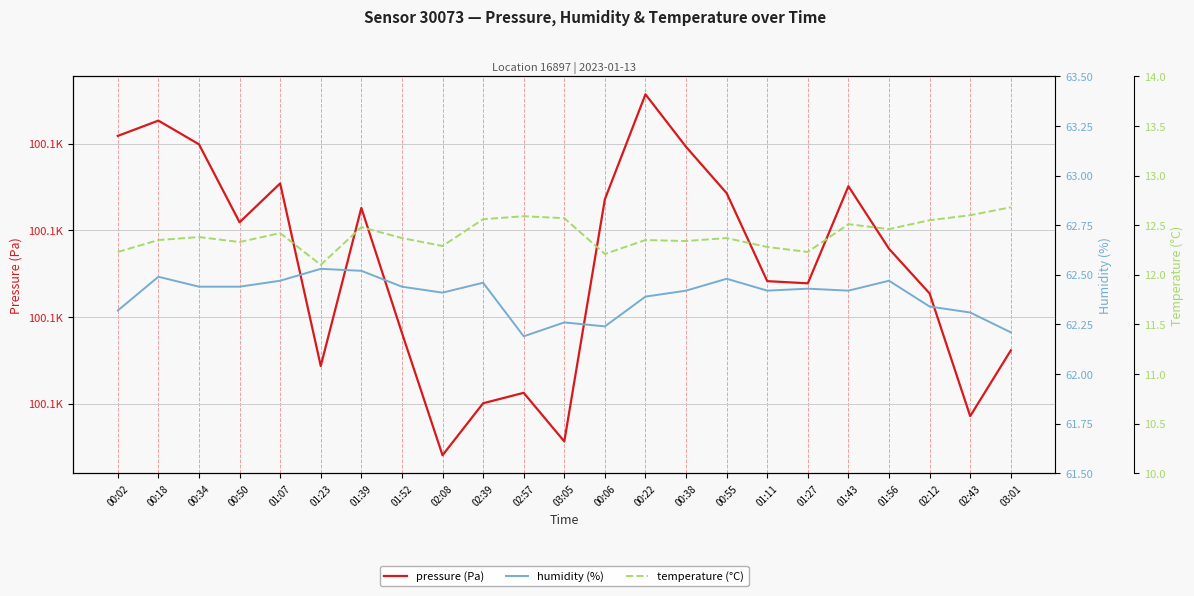

Rank the series by their maximum value, from lowest to highest.

temperature (°C), humidity (%), pressure (Pa)